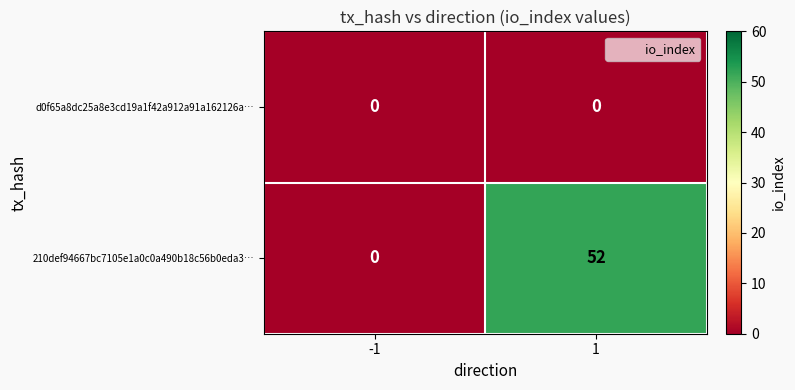

Which series has the widest spread of values?

210def94667bc7105e1a0c0a490b18c56b0eda3…